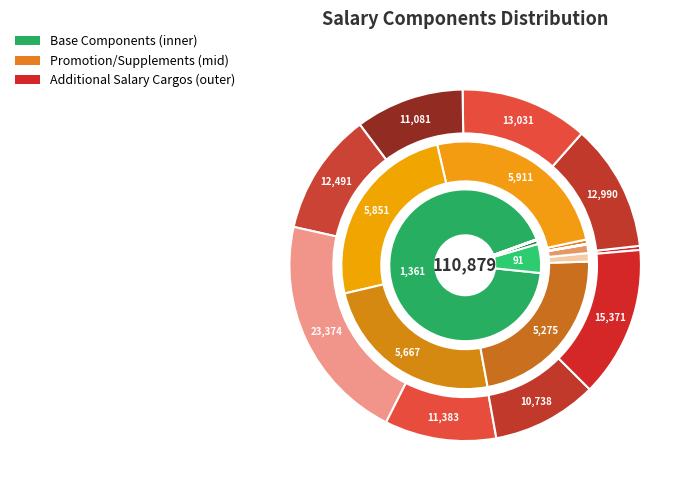

To the nearest percent, what is the difference between the largest and smallest slice percentages?

93%